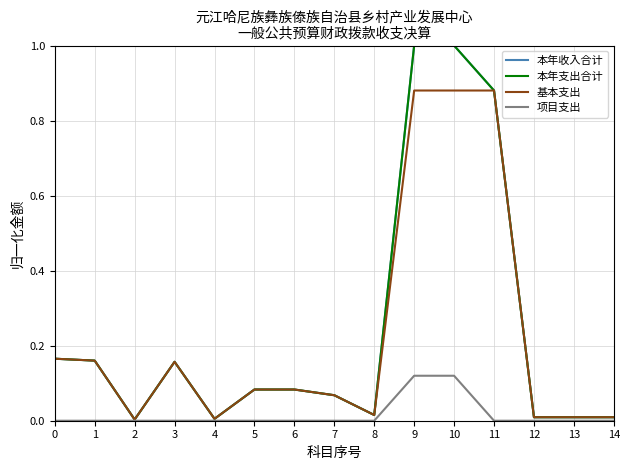

Reading left to right, what are all the values shown in this chart?

本年收入合计: 0.2	0.2	0.0	0.2	0.0	0.1	0.1	0.1	0.0	1.0	1.0	0.9	0.0	0.0	0.0
本年支出合计: 0.2	0.2	0.0	0.2	0.0	0.1	0.1	0.1	0.0	1.0	1.0	0.9	0.0	0.0	0.0
基本支出: 0.2	0.2	0.0	0.2	0.0	0.1	0.1	0.1	0.0	0.9	0.9	0.9	0.0	0.0	0.0
项目支出: 0.0	0.0	0.0	0.0	0.0	0.0	0.0	0.0	0.0	0.1	0.1	0.0	0.0	0.0	0.0